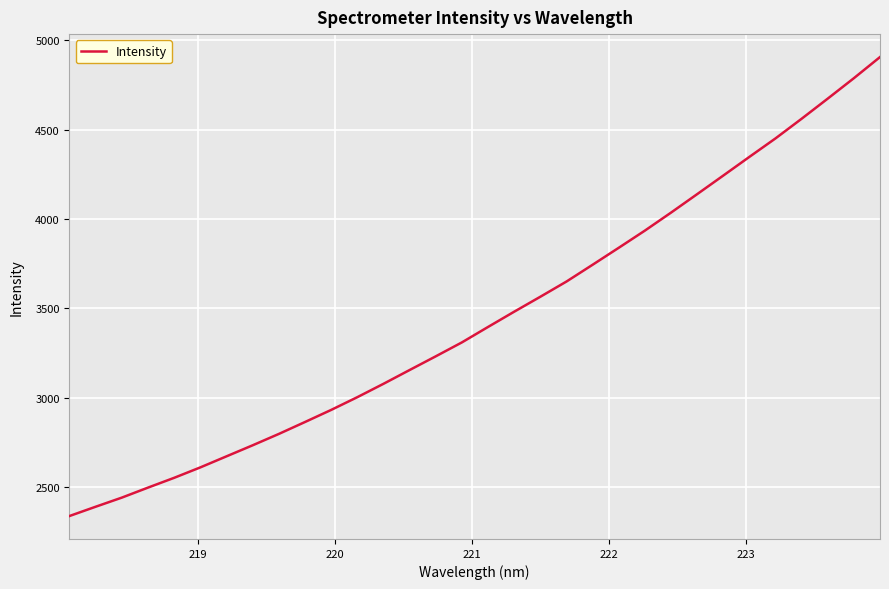

What is the difference between the maximum and minimum values?

2567.2